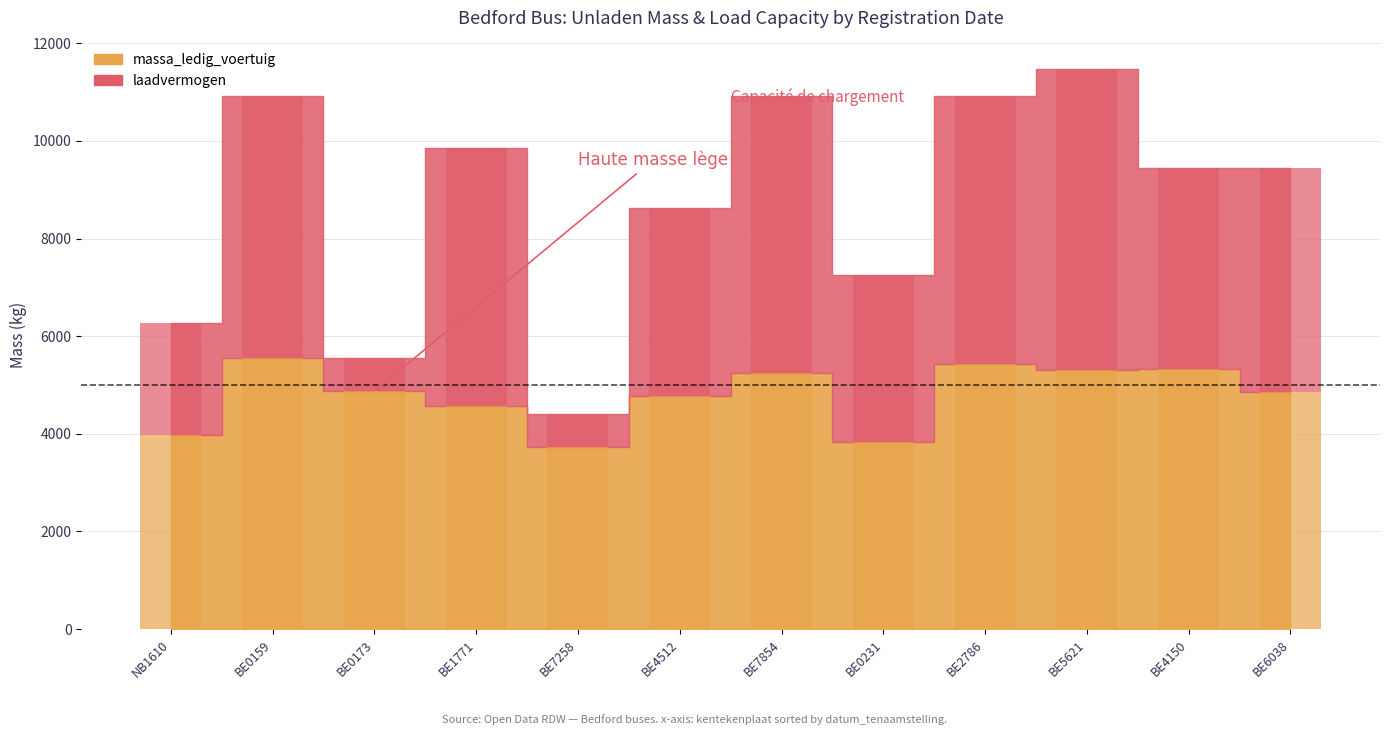

What is the minimum value shown in the chart?

675